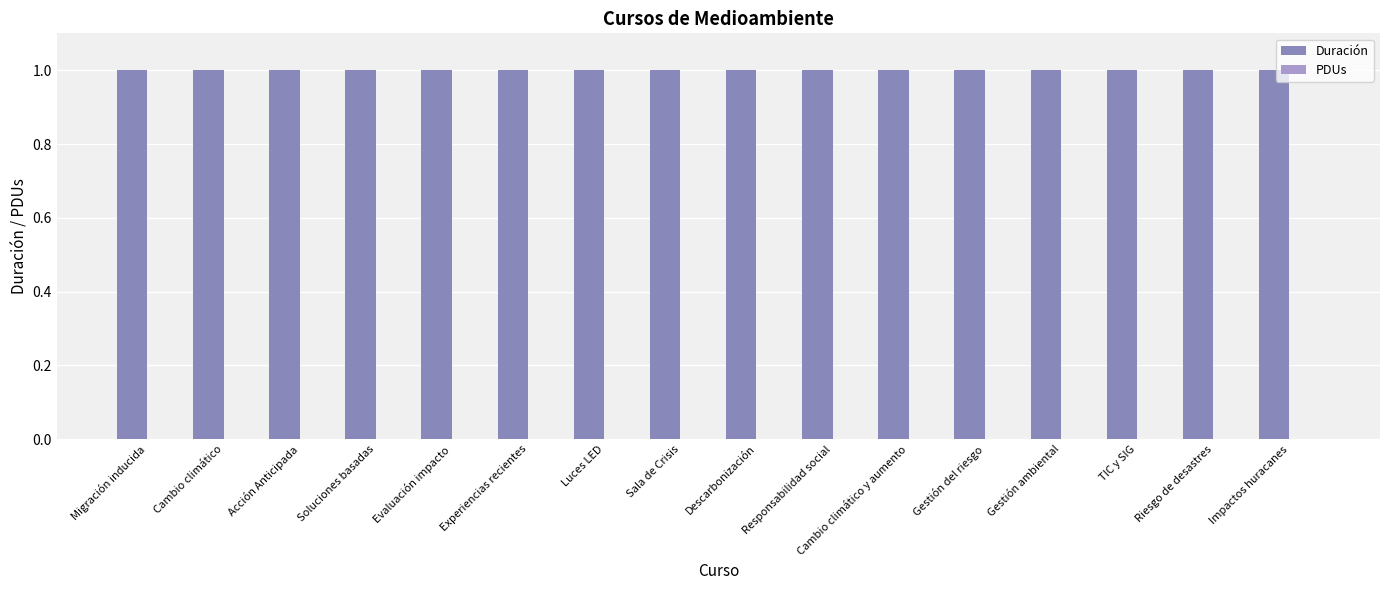

Which series has the largest total across all categories?

Duración